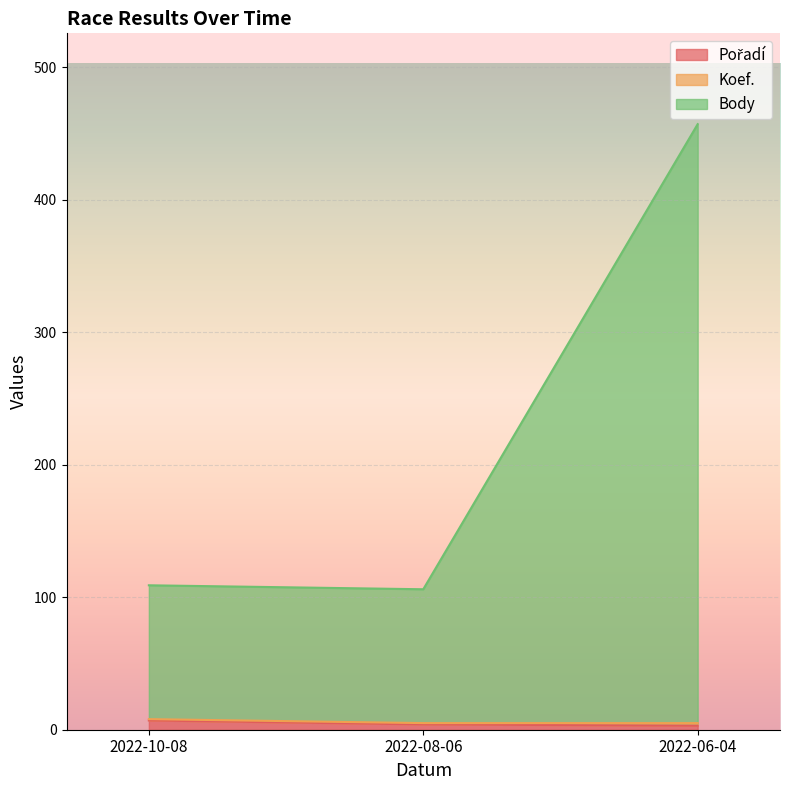

At which label does Pořadí first exceed 4?

2022-10-08